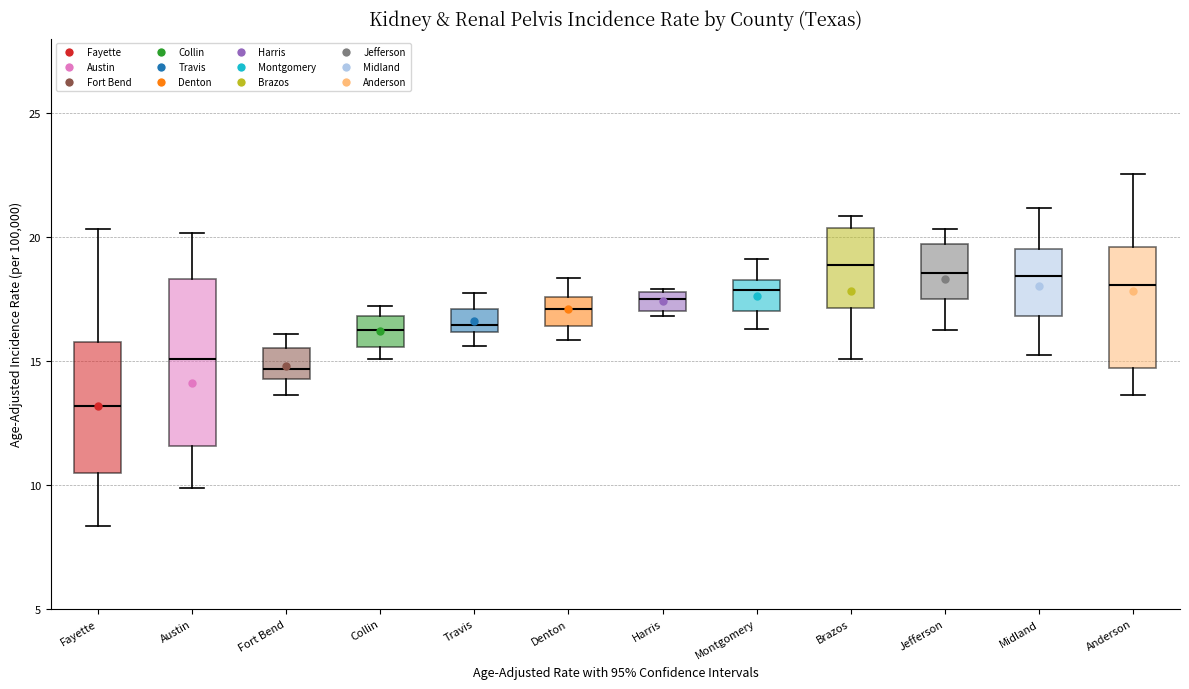

Which box's median line is the lowest?

Fayette